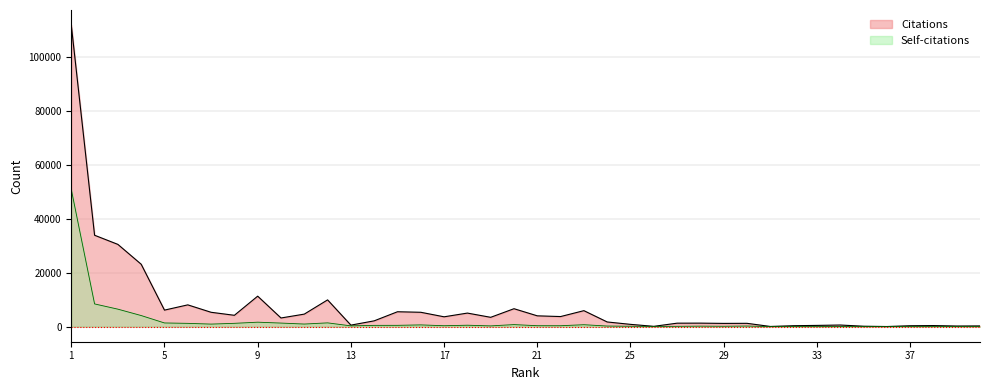

At which label does Citations reach its peak?

1